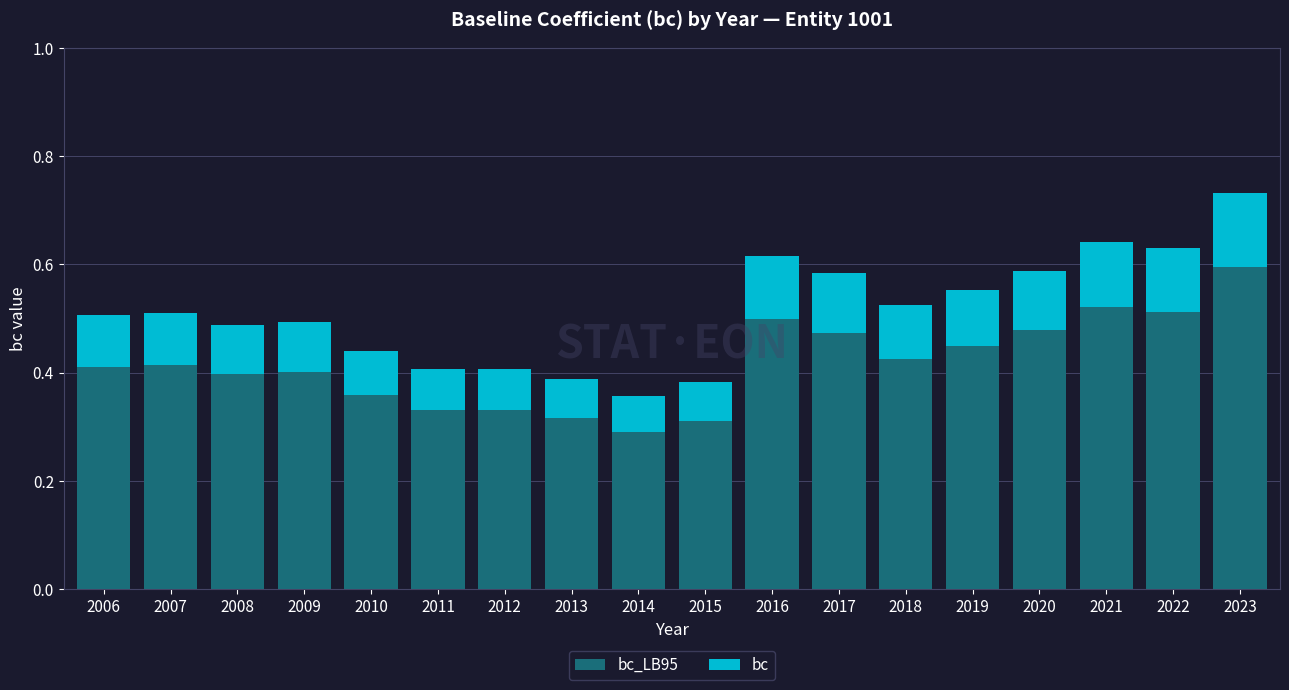

What is the total value across all series at 2019?

0.6